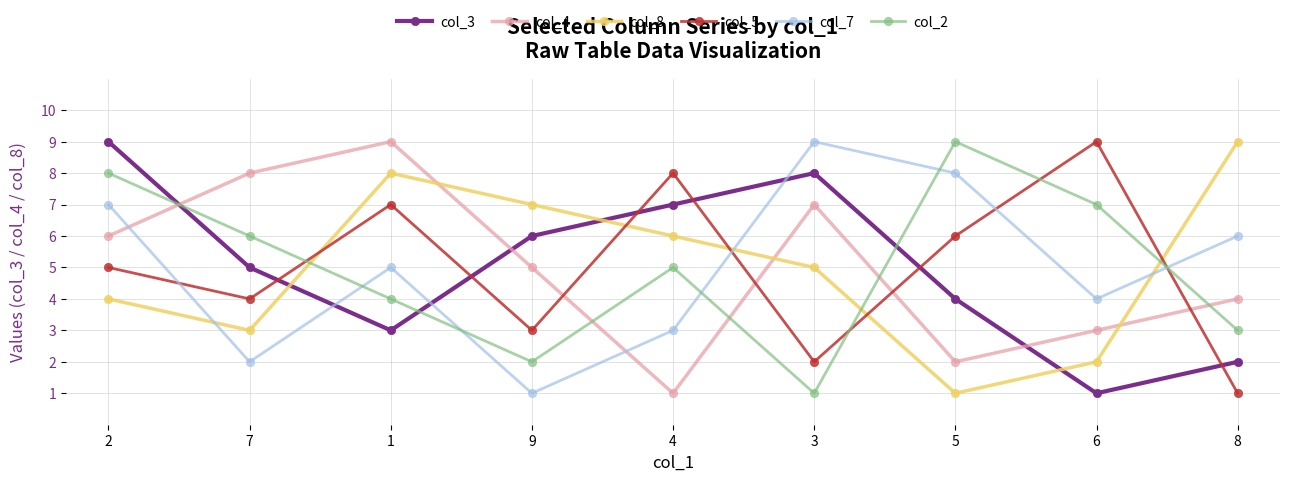

At which category is the sum across all series the highest?

2